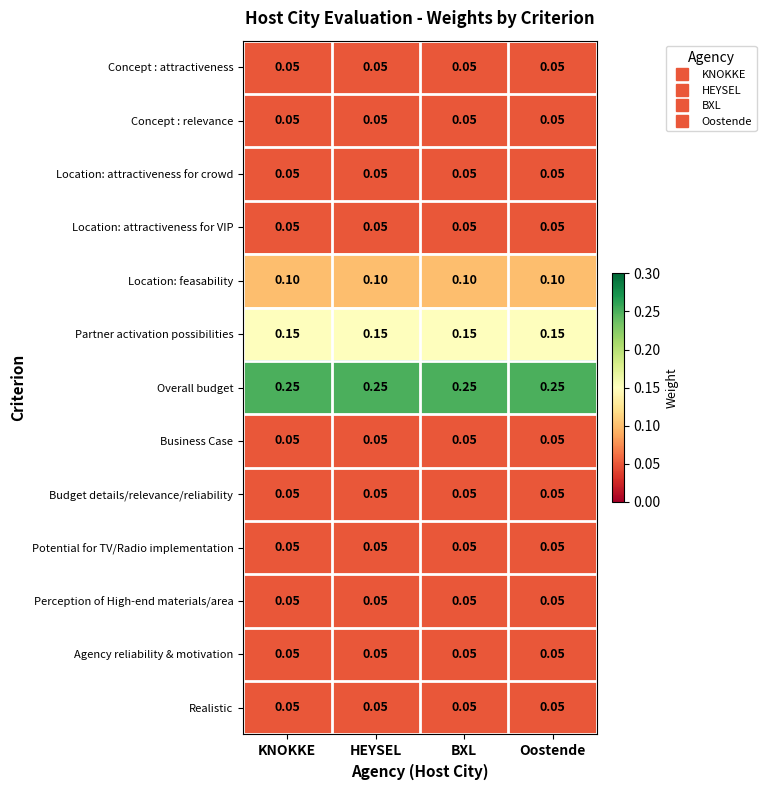

What is the total value across all series at KNOKKE?

1.0